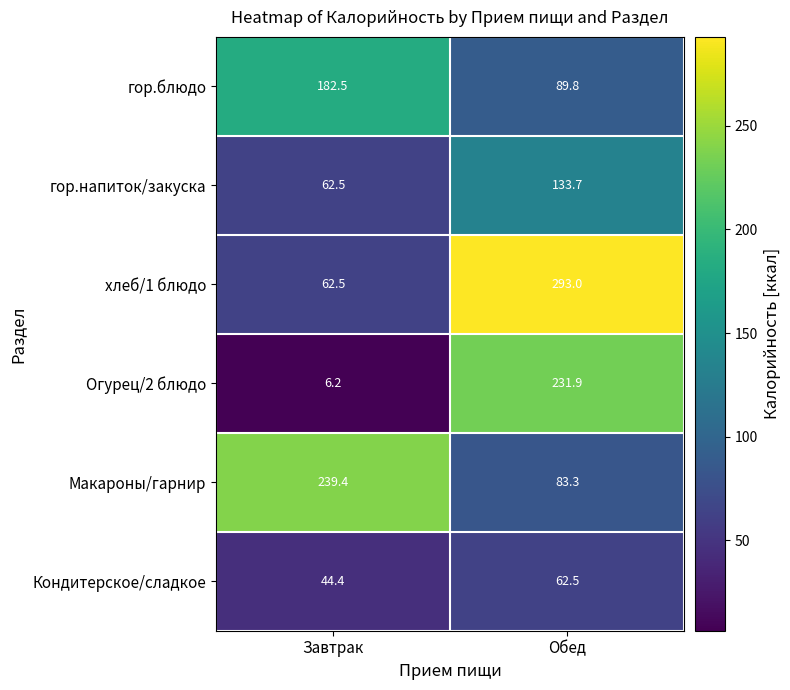

The гор.напиток/закуска series shows 83.1 at Завтрак. True or false?

False